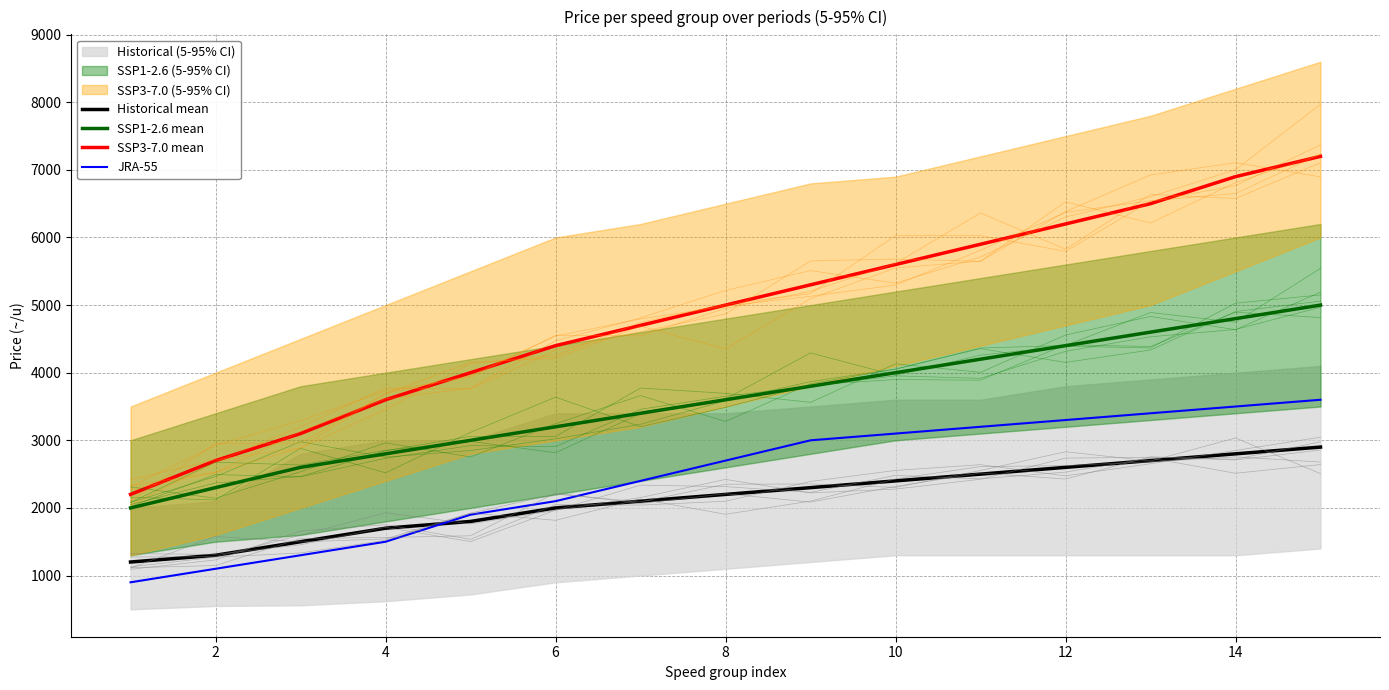

What value does the Historical mean series have at 6?

2000